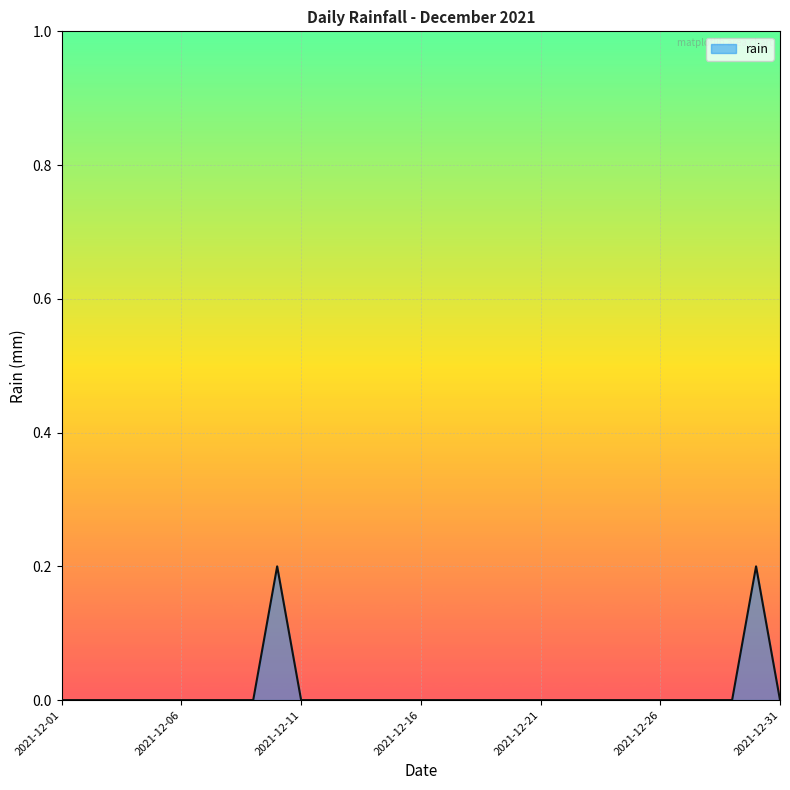

List the labels in order of value, largest first.

2021-12-10, 2021-12-30, 2021-12-01, 2021-12-02, 2021-12-03, 2021-12-04, 2021-12-05, 2021-12-06, 2021-12-07, 2021-12-08, 2021-12-09, 2021-12-11, 2021-12-12, 2021-12-13, 2021-12-14, 2021-12-15, 2021-12-16, 2021-12-17, 2021-12-18, 2021-12-19, 2021-12-20, 2021-12-21, 2021-12-22, 2021-12-23, 2021-12-24, 2021-12-25, 2021-12-26, 2021-12-27, 2021-12-28, 2021-12-29, 2021-12-31